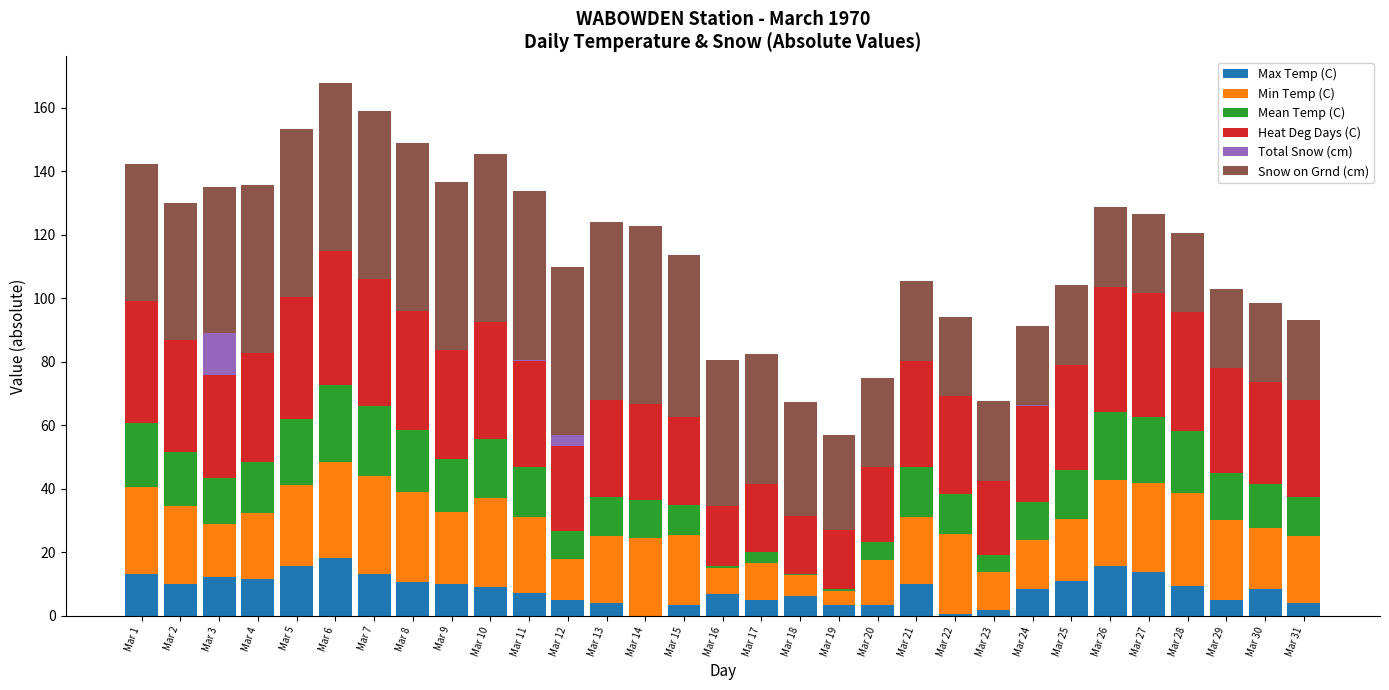

How many series are shown in this chart?

6